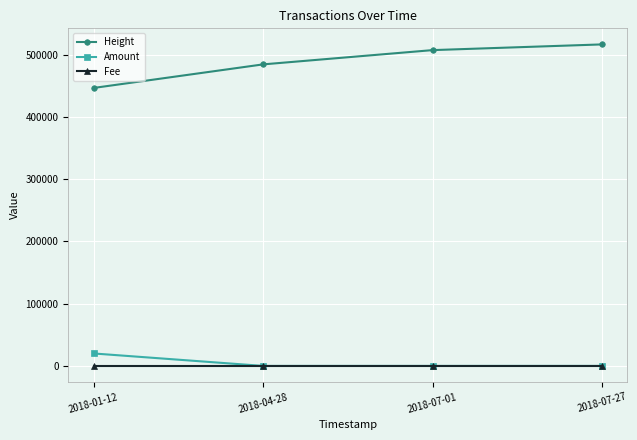

Which series has the largest range (max minus min)?

Height